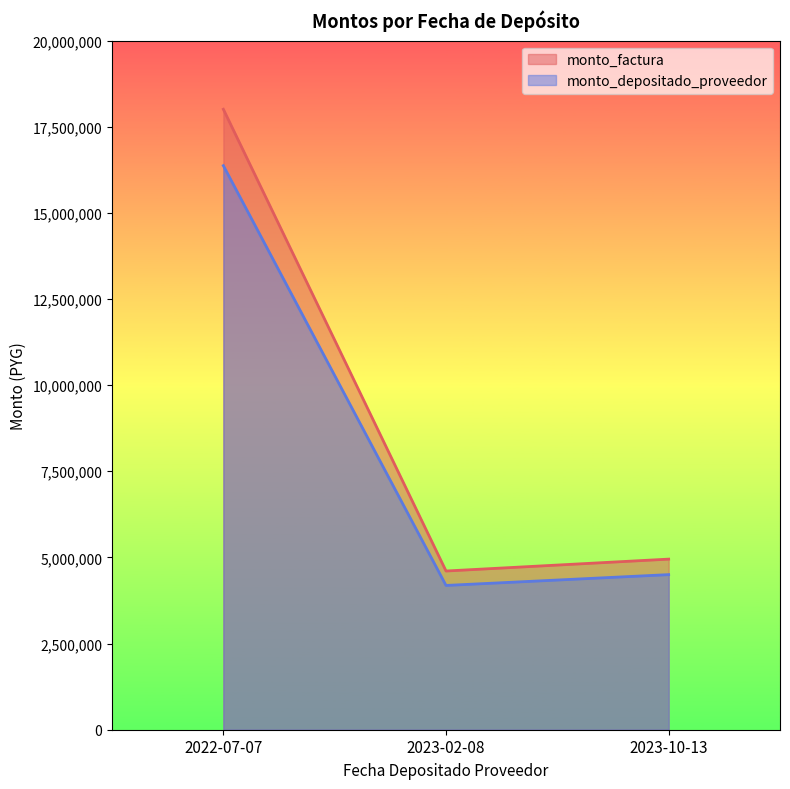

At which label does monto_factura first exceed 4951210?

2022-07-07